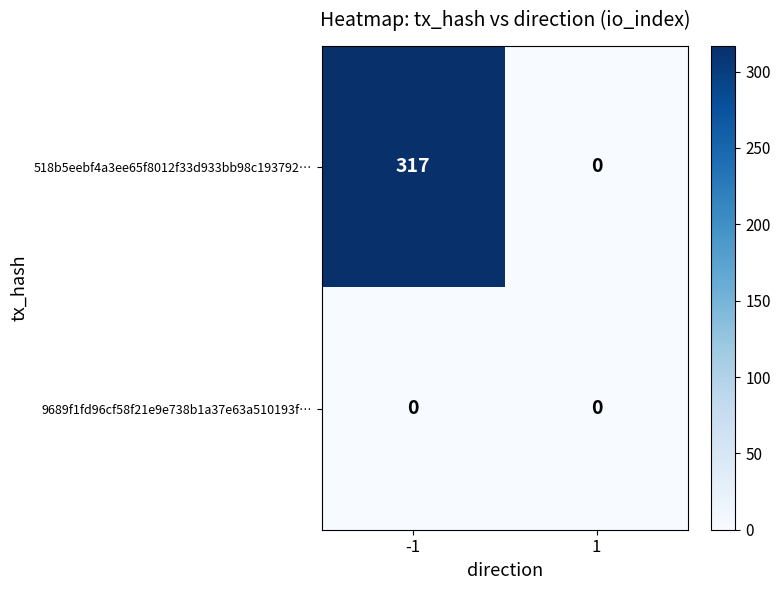

What is the sum of all 518b5eebf4a3ee65f8012f33d933bb98c193792… values?

317